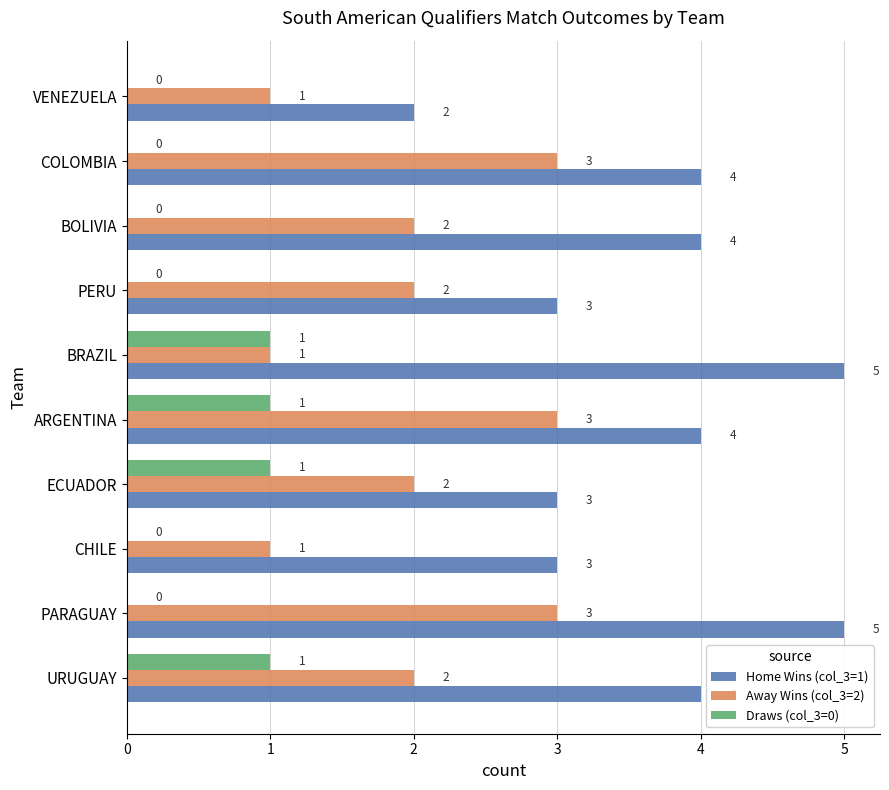

The value of Away Wins (col_3=2) at PARAGUAY is 3. True or false?

True